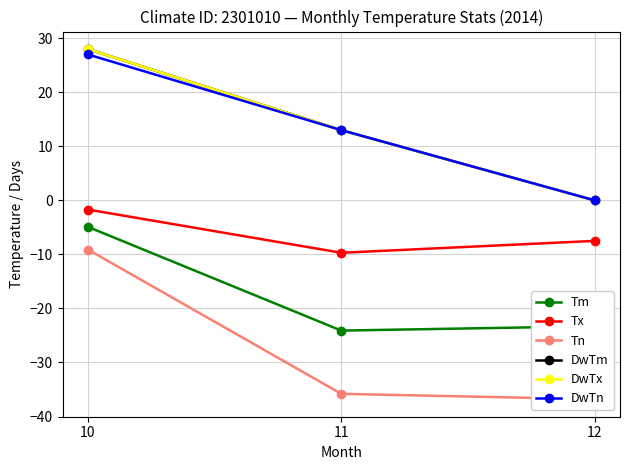

What is the value of the Tx point at the 3rd from the left?

-7.5